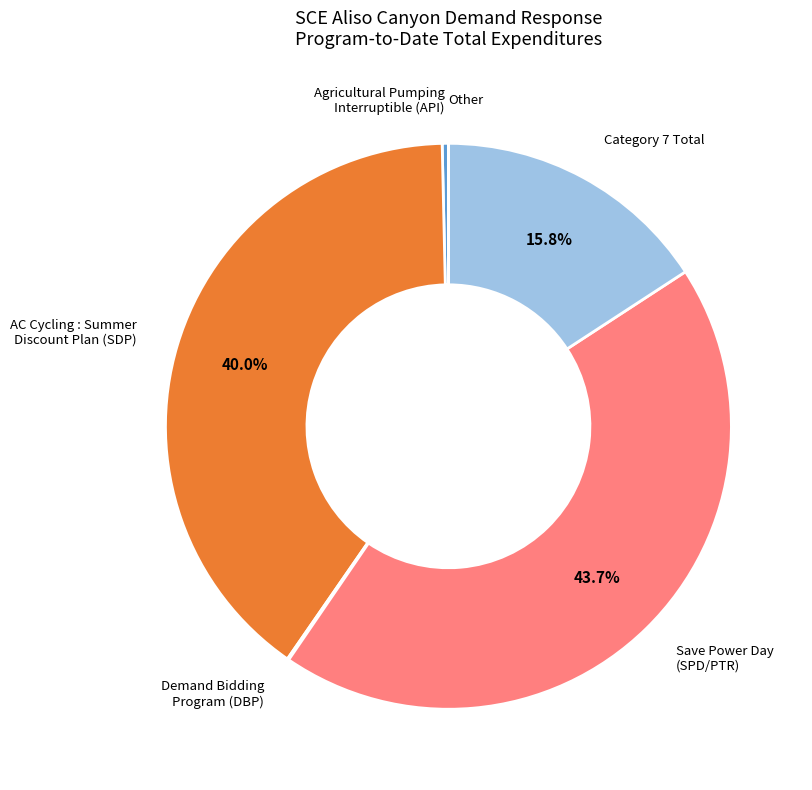

Which slice is the largest?

Save Power Day (SPD/PTR)